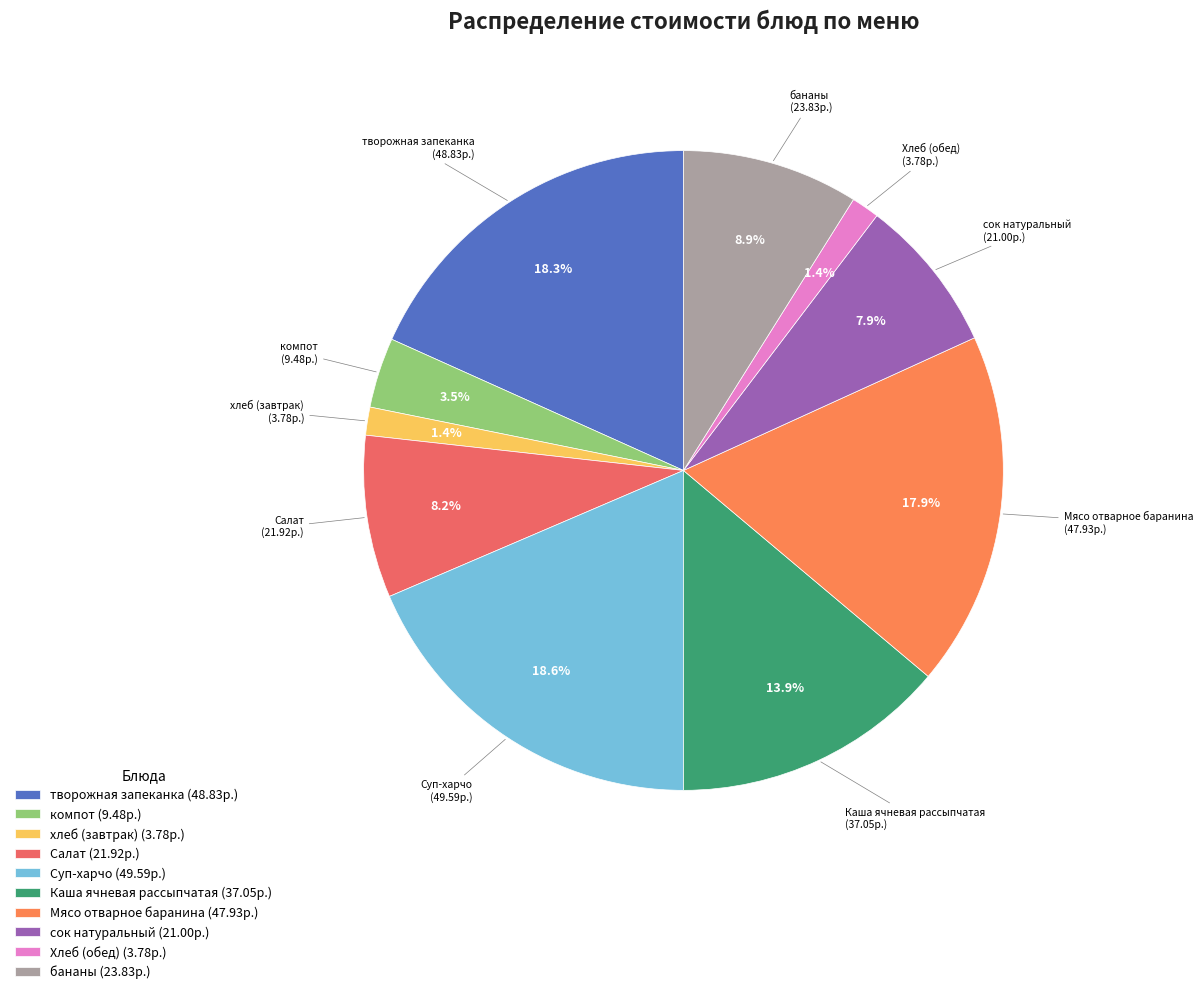

To the nearest percent, what percentage of the pie is Суп-харчо?

19%